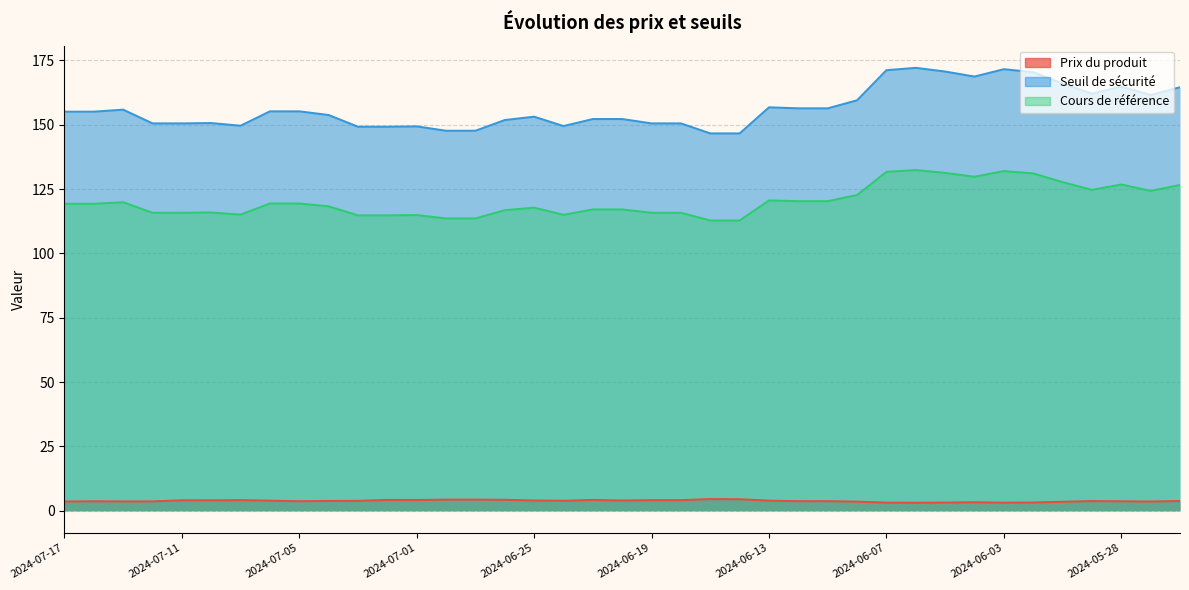

Between 2024-05-27 and 2024-05-30, which is larger?

2024-05-27